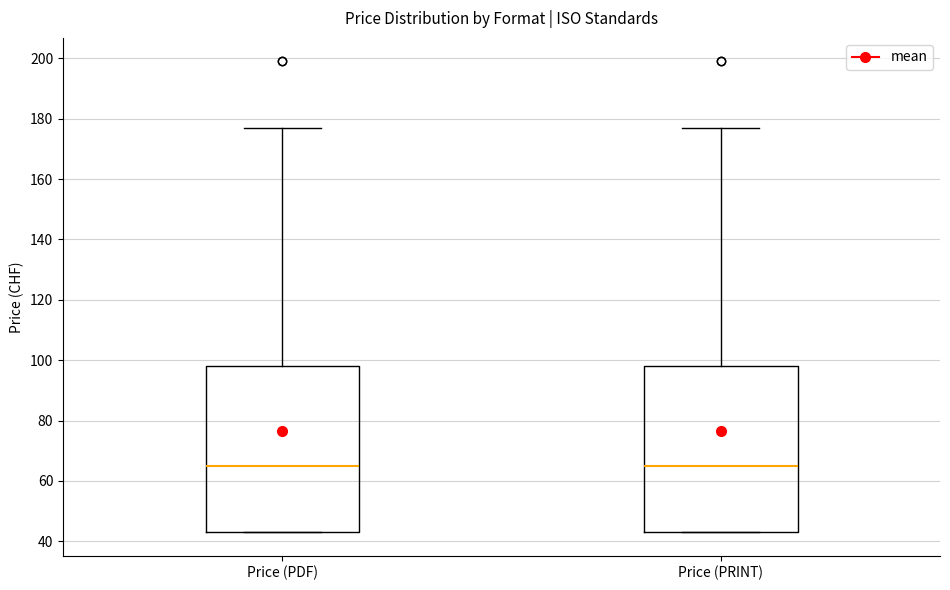

Reading left to right, read every box against the y-axis: the position of its median line, the range the box covers, and the ends of its whiskers. The values are not printed on the chart, so give them approximately, as read against the axis.

Price (PDF): median 66, box 44 to 98, whiskers 44 to 178
Price (PRINT): median 66, box 44 to 98, whiskers 44 to 178